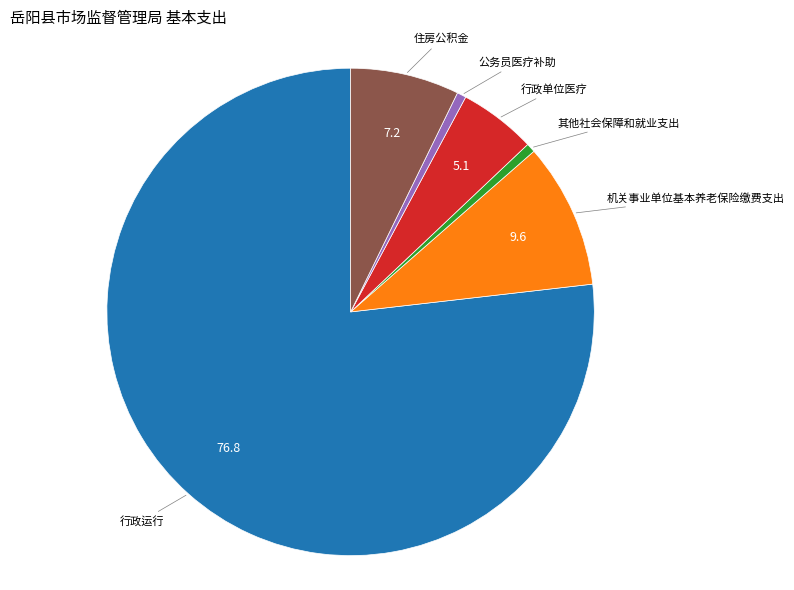

Does any single category account for the majority?

Yes